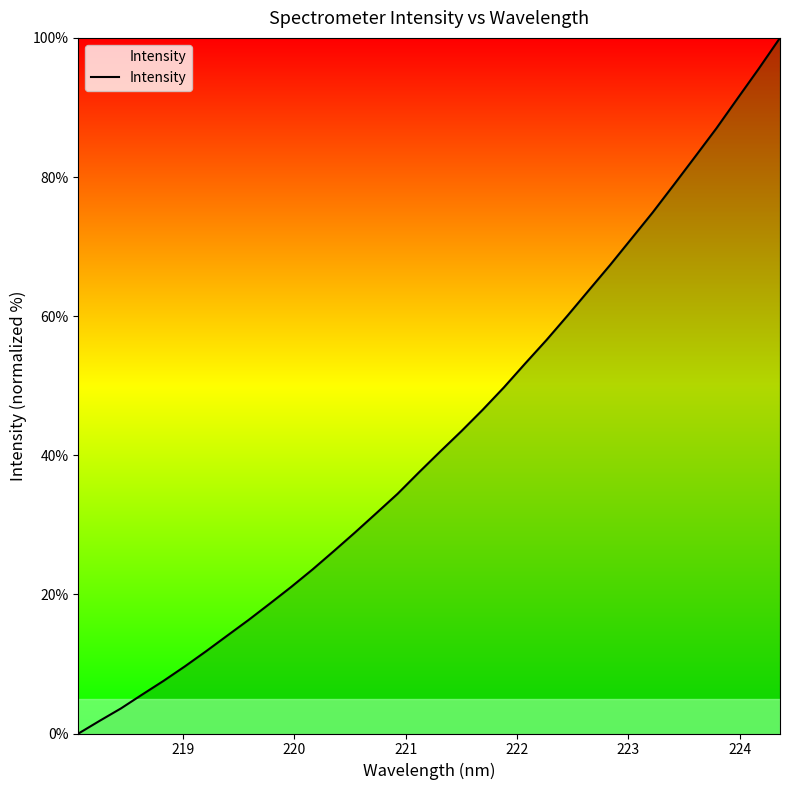

What is the maximum value shown in the chart?

100.0